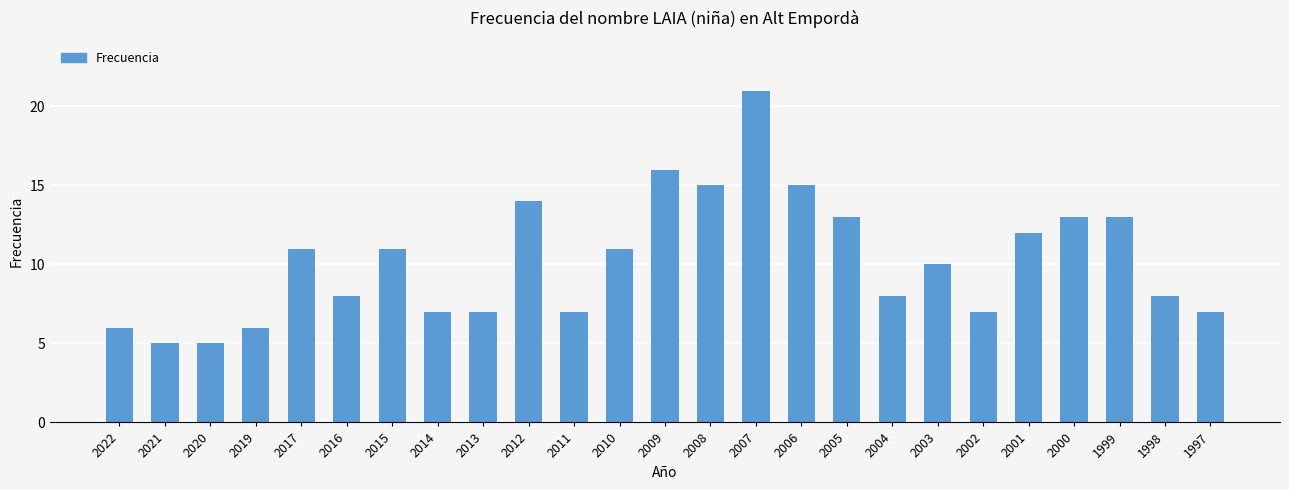

True or false: the data shows 3 at 2022.

False